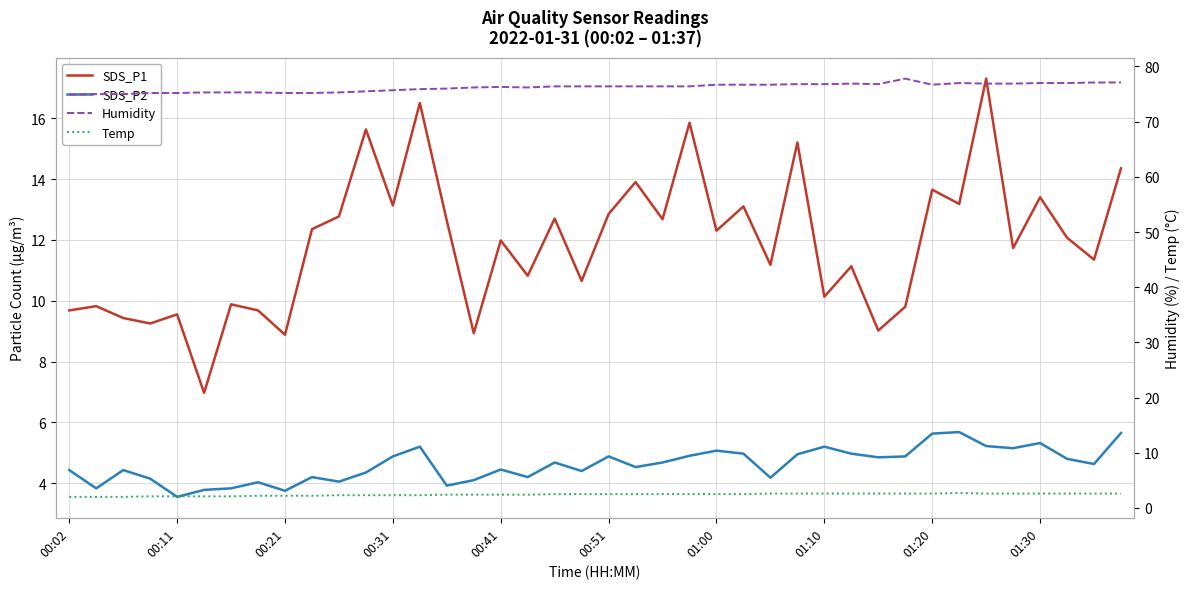

At which category does Temp reach its first local peak?

33